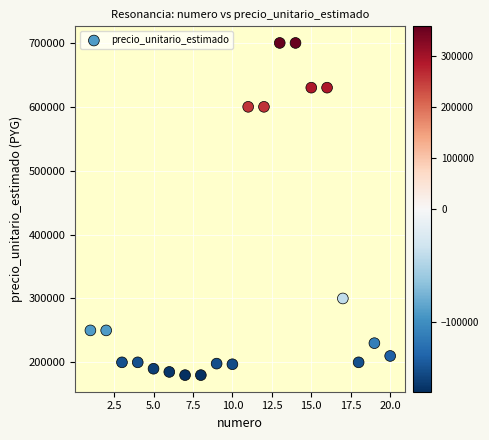

What is the range of Y values (max minus min)?

520000